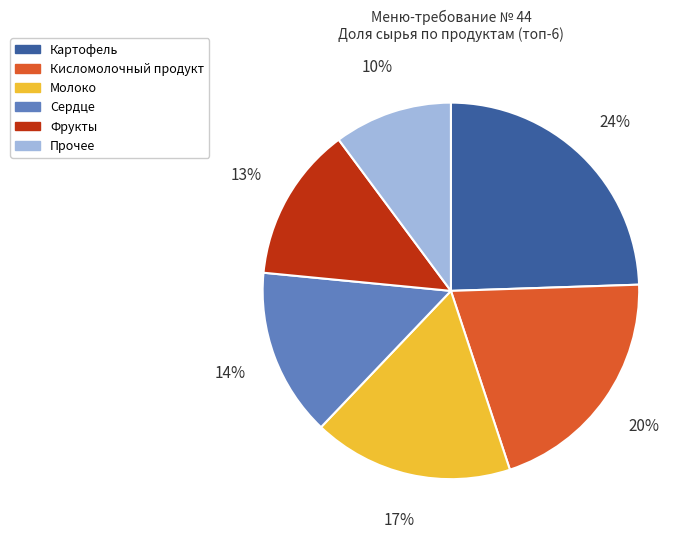

Does any single category account for the majority?

No